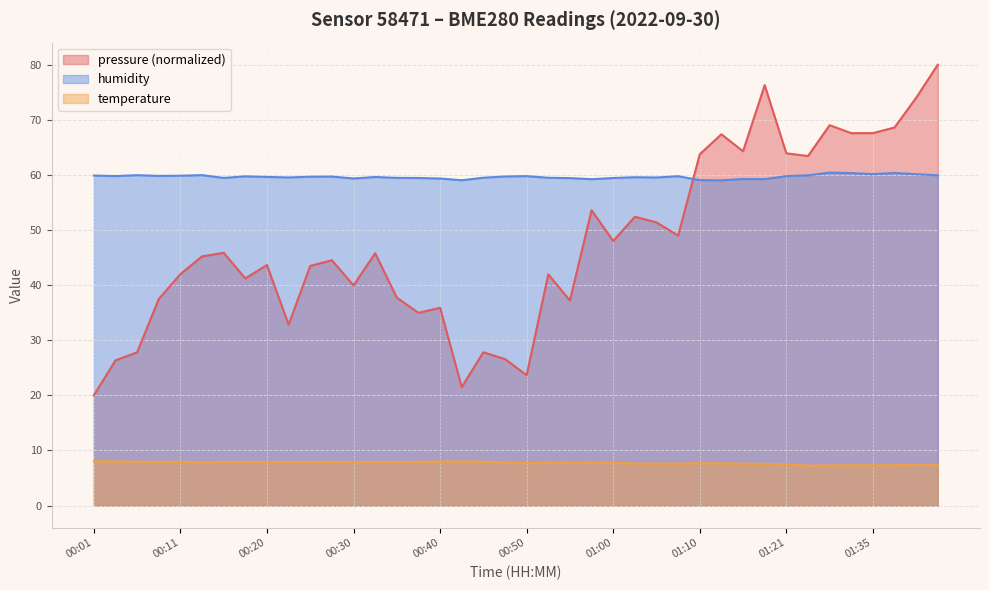

What is the sum of all humidity values?

2386.2